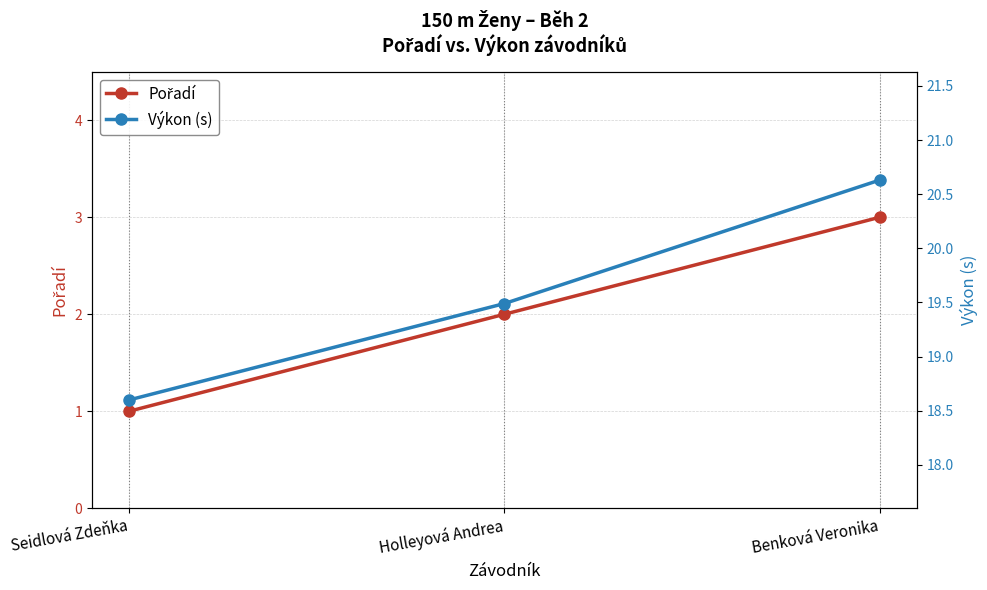

Reading left to right, extract all data points from this chart.

Pořadí: 1.0	2.0	3.0
Výkon (s): 18.6	19.5	20.6